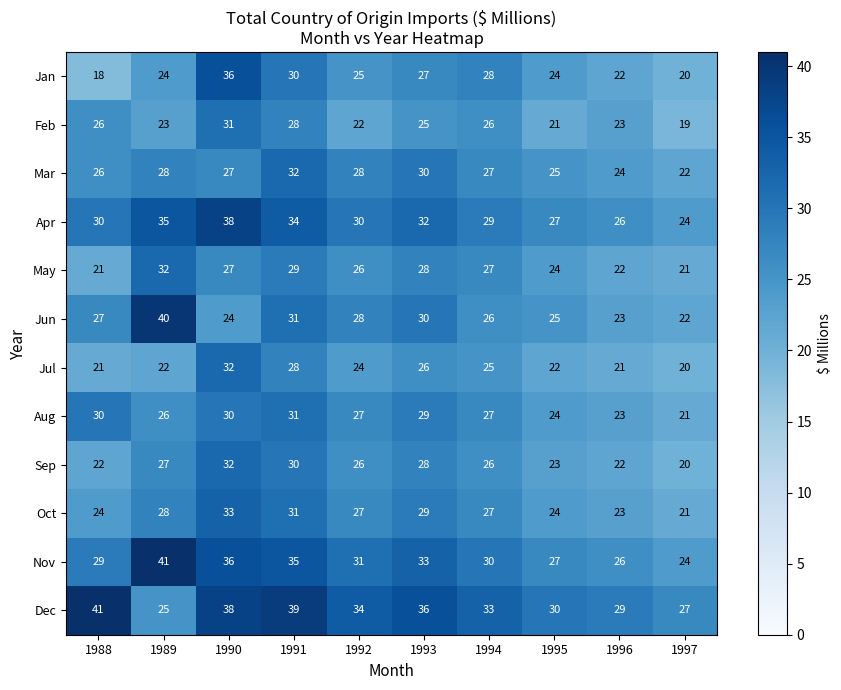

What is the smallest value displayed?

18